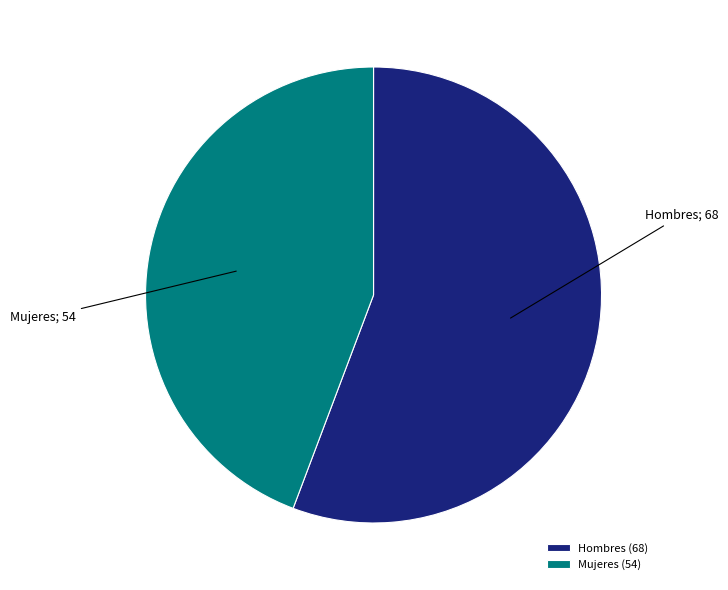

Which category has the biggest portion of the pie?

Hombres